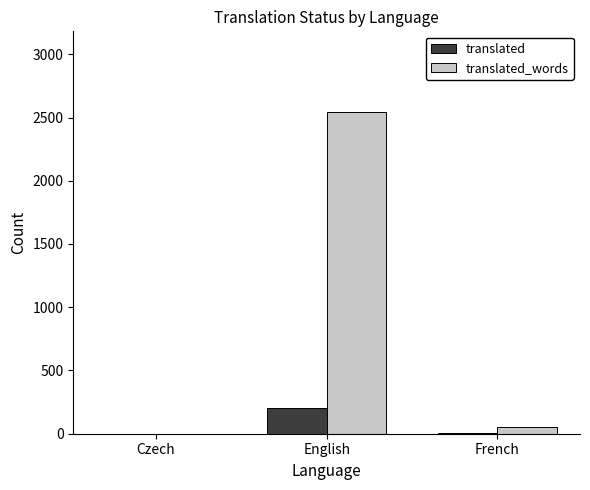

True or false: translated has a value of -128 at Czech.

False